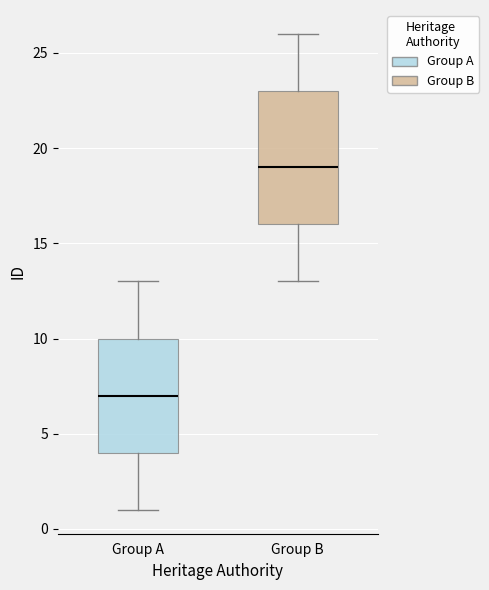

Which box has the lowest median line?

Group A